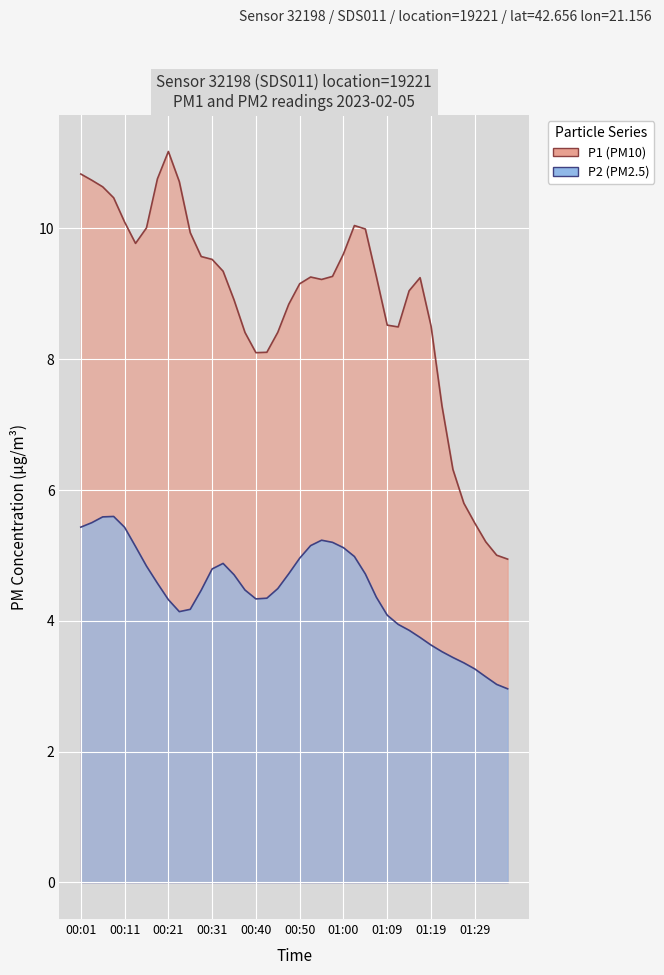

Which label corresponds to the smallest value in the chart?

01:34